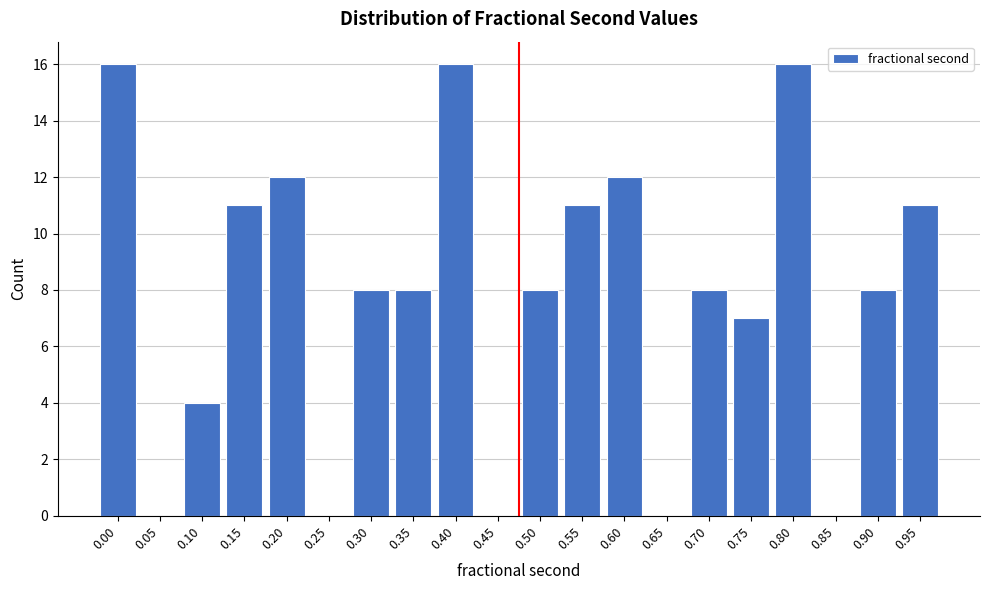

Reading left to right, list all the values displayed in this chart.

0.00=16	0.05=0	0.10=4	0.15=11	0.20=12	0.25=0	0.30=8	0.35=8	0.40=16	0.45=0	0.50=8	0.55=11	0.60=12	0.65=0	0.70=8	0.75=7	0.80=16	0.85=0	0.90=8	0.95=11